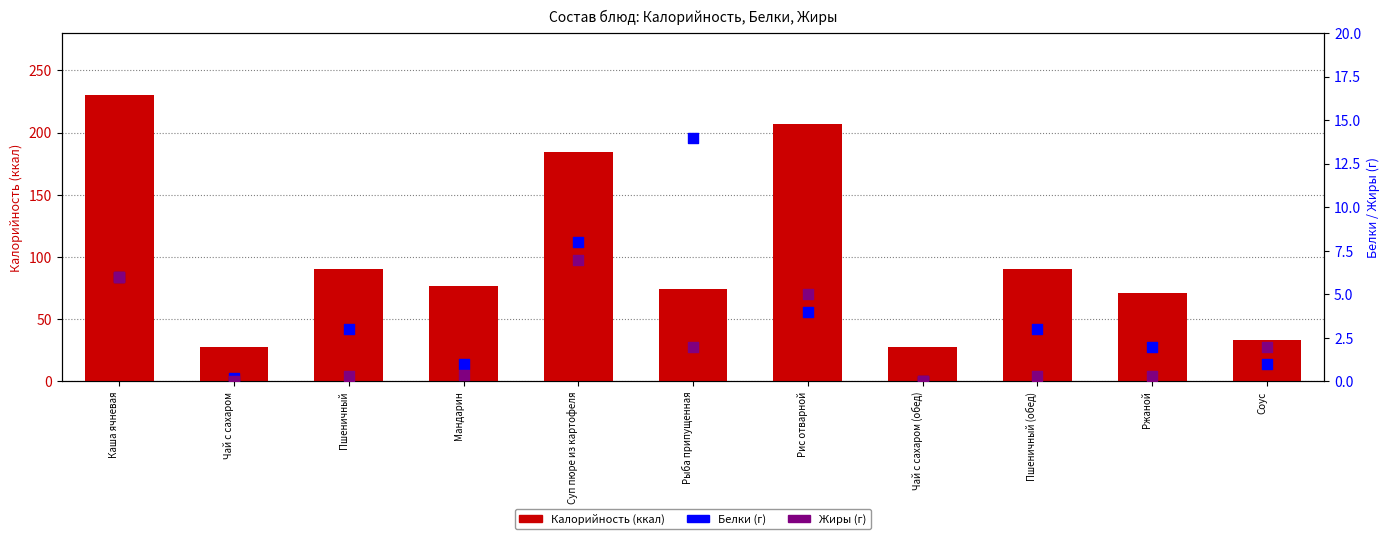

Which series has the largest Y range (max minus min)?

Калорийность